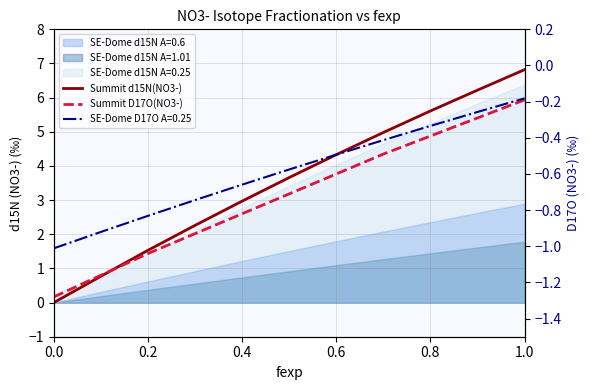

What is the minimum value shown in the chart?

-1.3